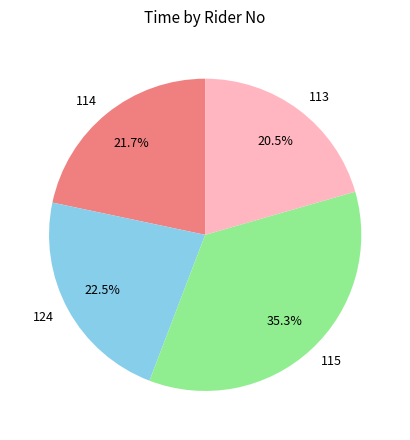

Is there any slice that represents more than half of the pie?

No